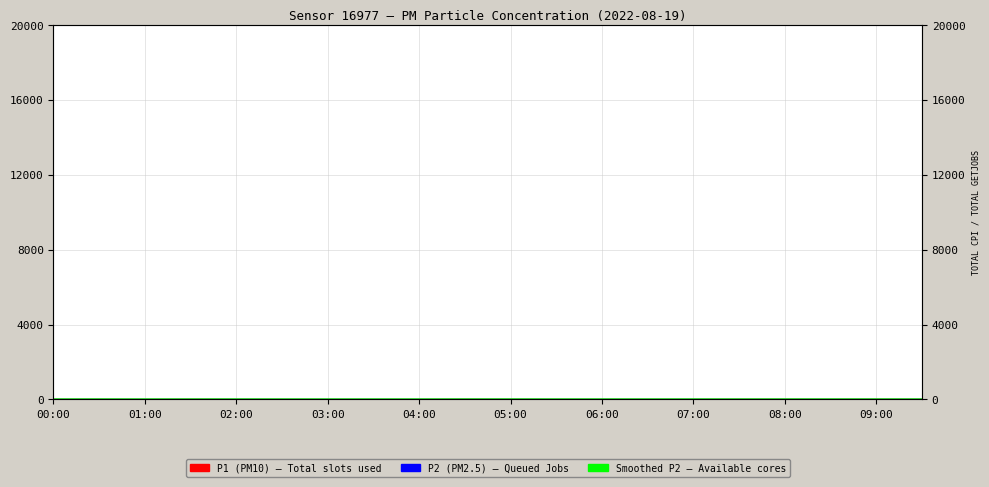

What is the maximum value shown in the chart?

4.4